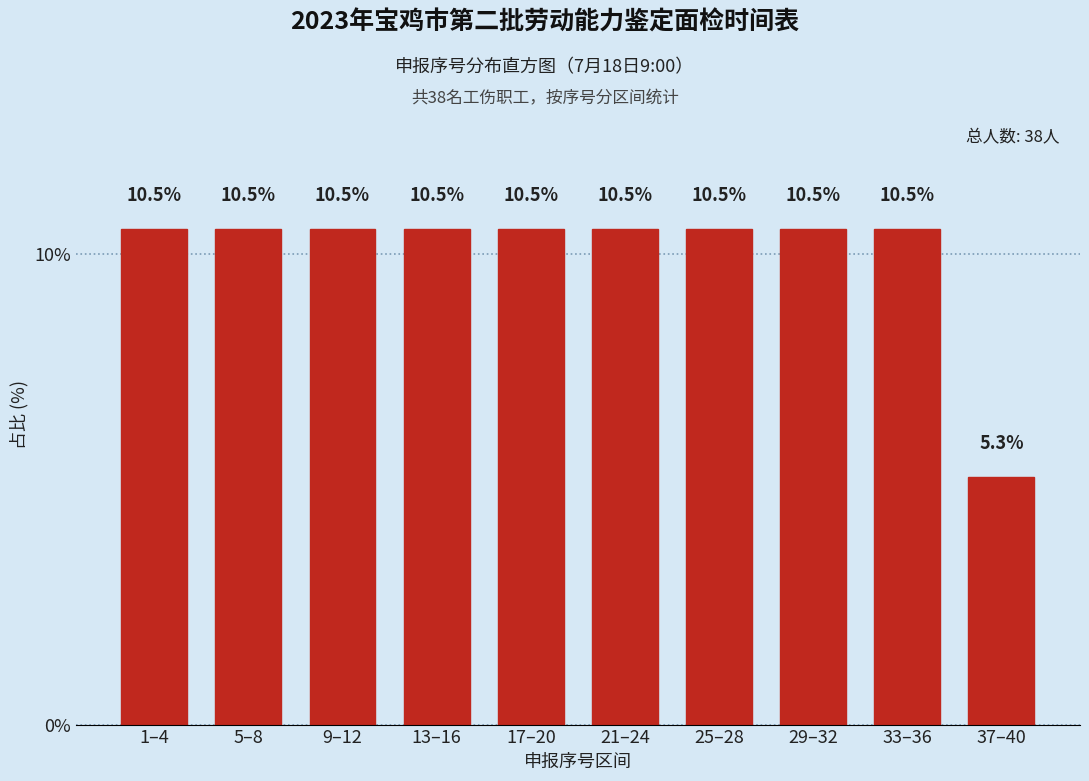

Reading left to right, extract all data points from this chart.

10.5	10.5	10.5	10.5	10.5	10.5	10.5	10.5	10.5	5.3